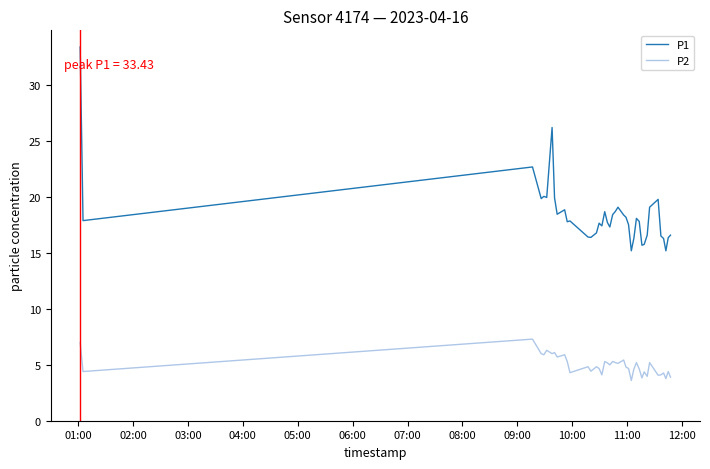

Which series has the largest total across all categories?

P1